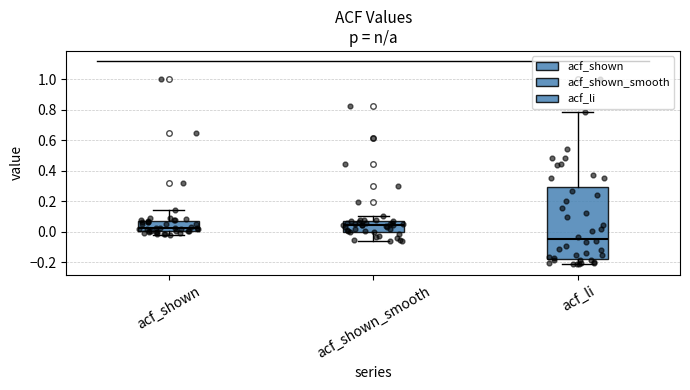

Which box has the lowest median line?

acf_li